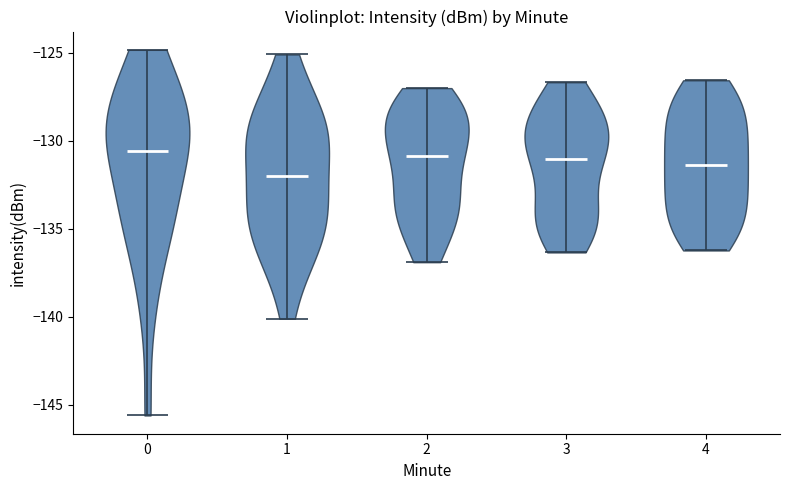

Which violin has the lowest median line?

1